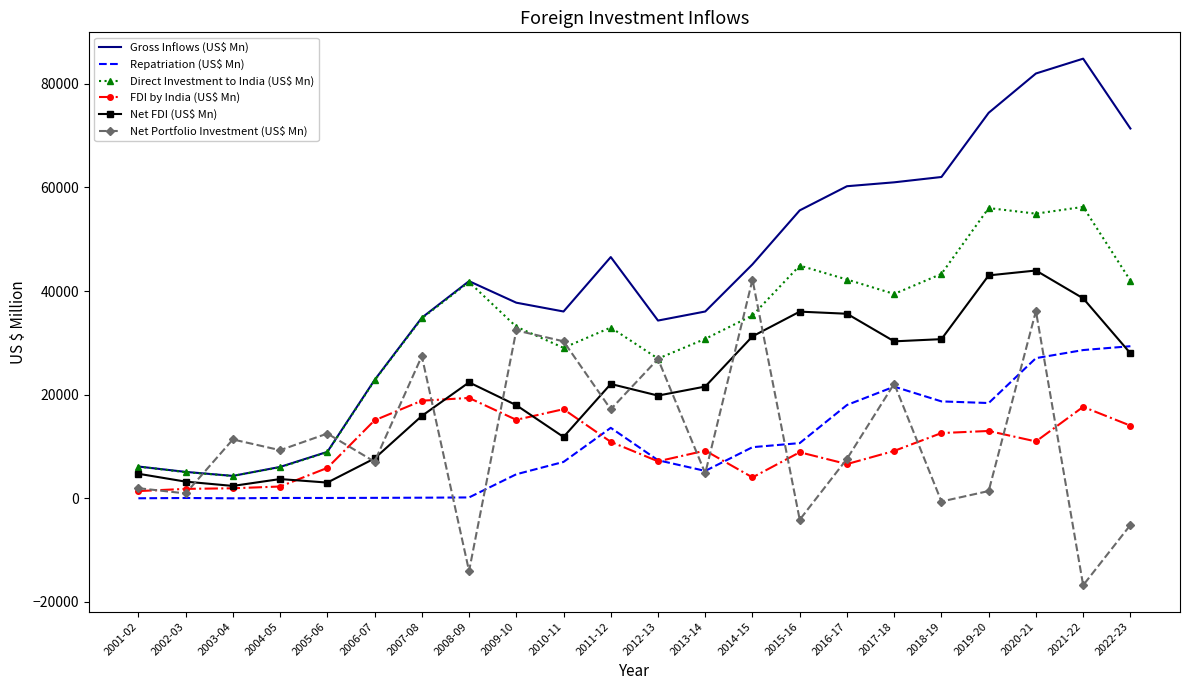

The value of Direct Investment to India (US$ Mn) at 2021-22 is 97312. True or false?

False